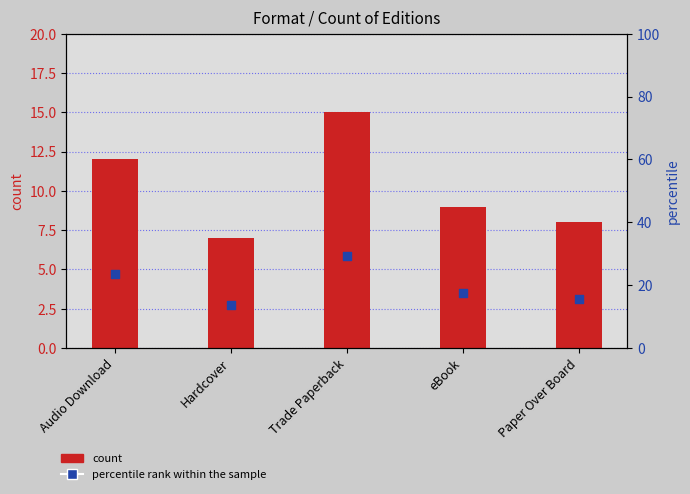

At which category is the sum across all series the highest?

Trade Paperback